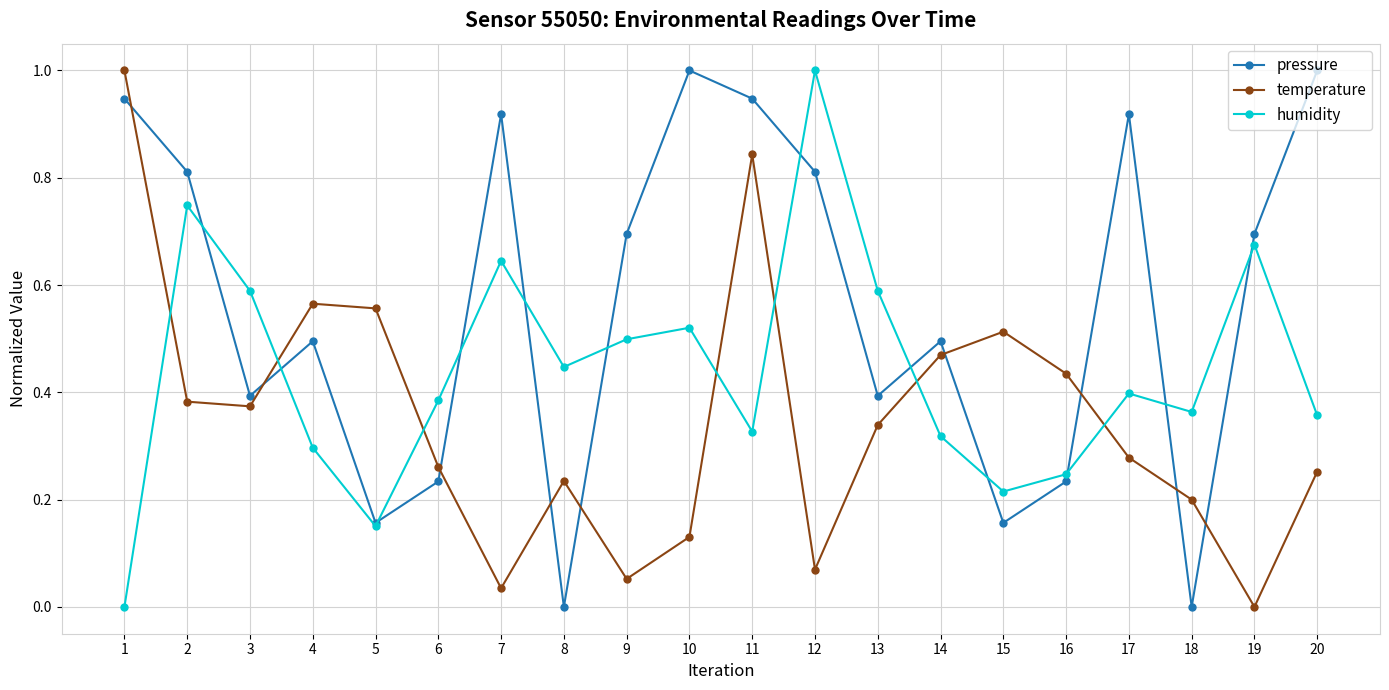

What is the spread (max minus min) of values at 1?

1.0